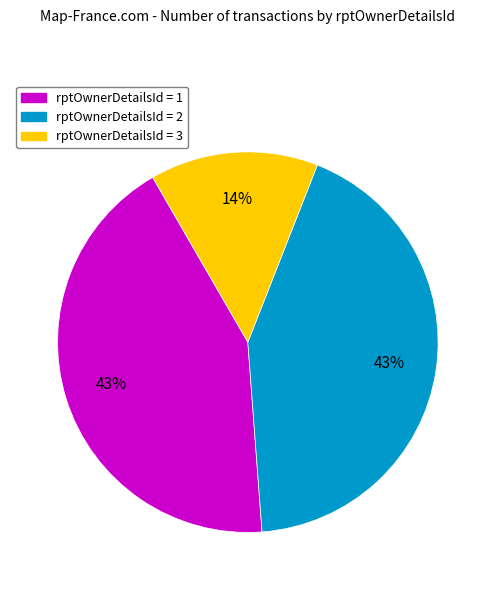

To the nearest percent, what portion does rptOwnerDetailsId = 3 represent?

14%